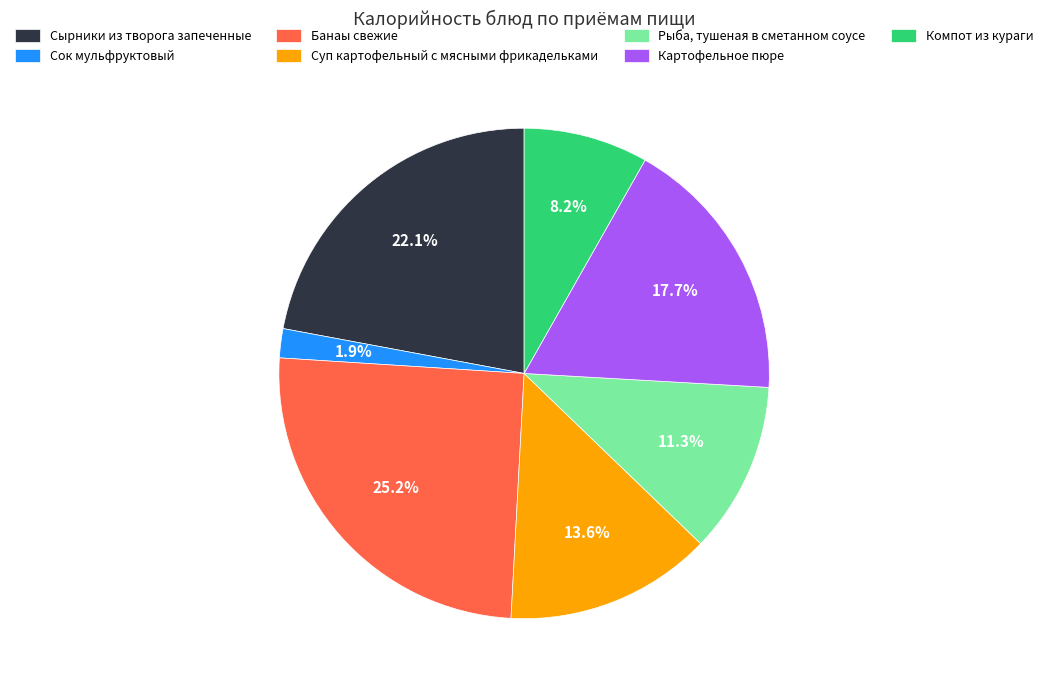

Is Картофельное пюре the majority of the pie?

No